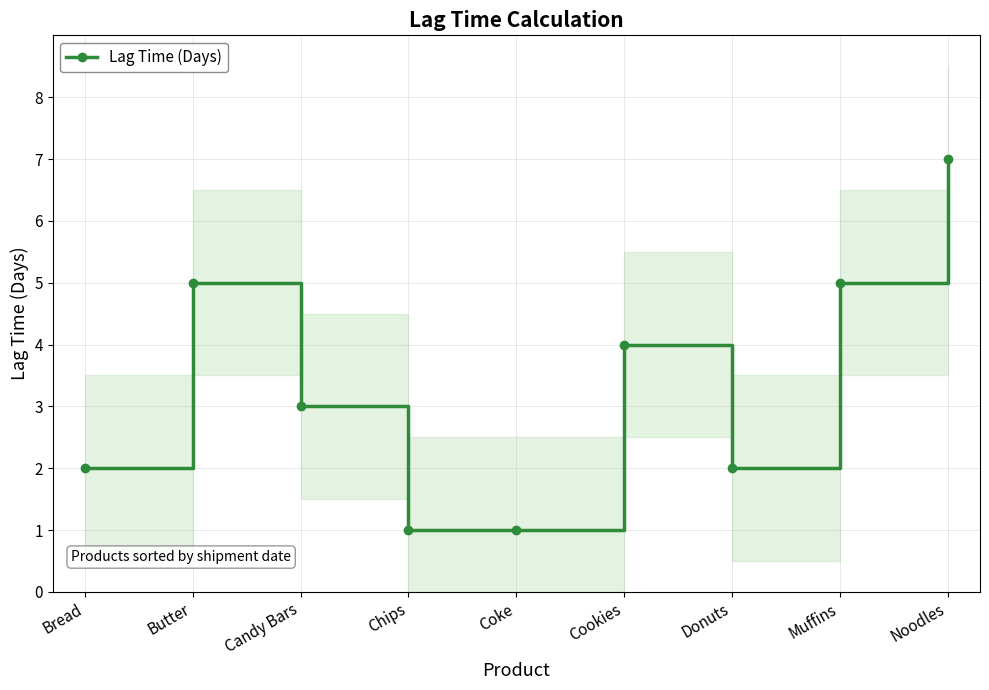

What is the difference between the maximum and minimum values?

6